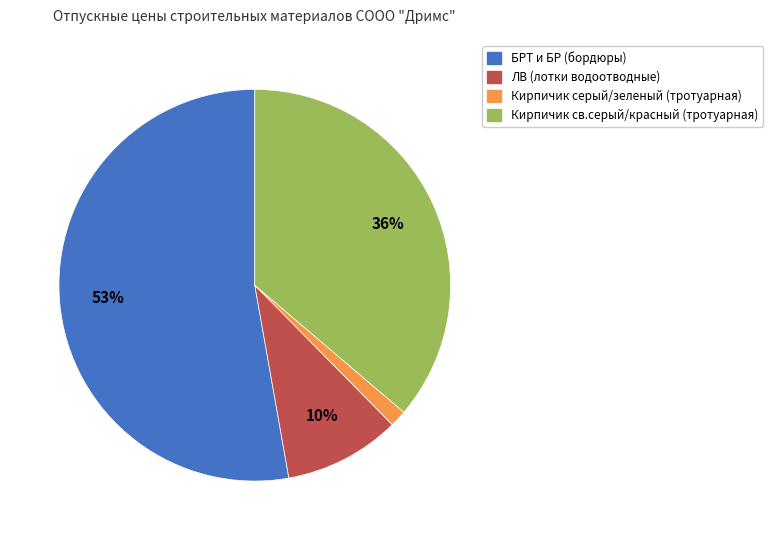

Is there a majority slice in this chart?

Yes